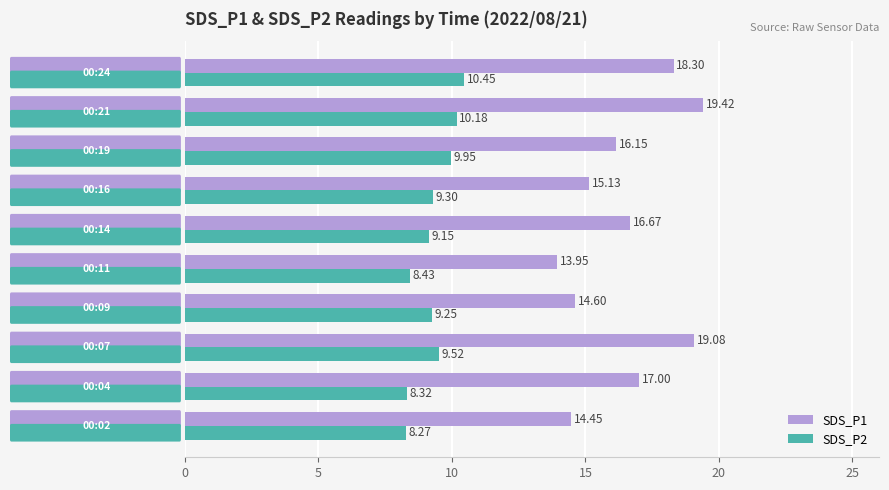

Which series has the largest total across all categories?

SDS_P1